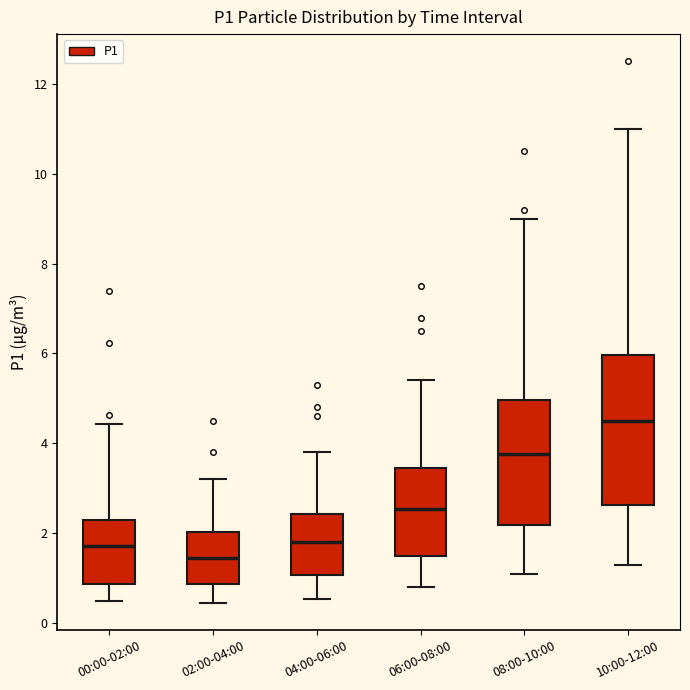

Which box is the tallest, from its lower edge to its upper edge?

10:00-12:00